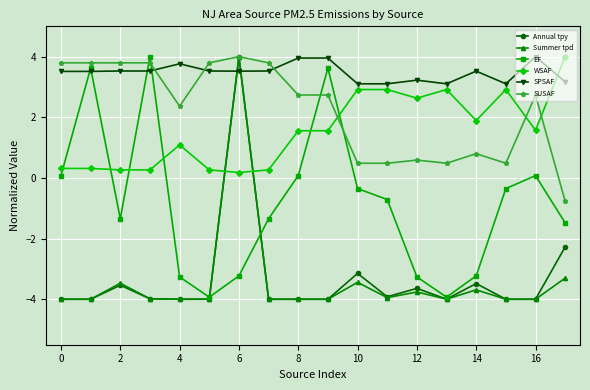

True or false: Annual tpy and SPSAF intersect in this chart.

True